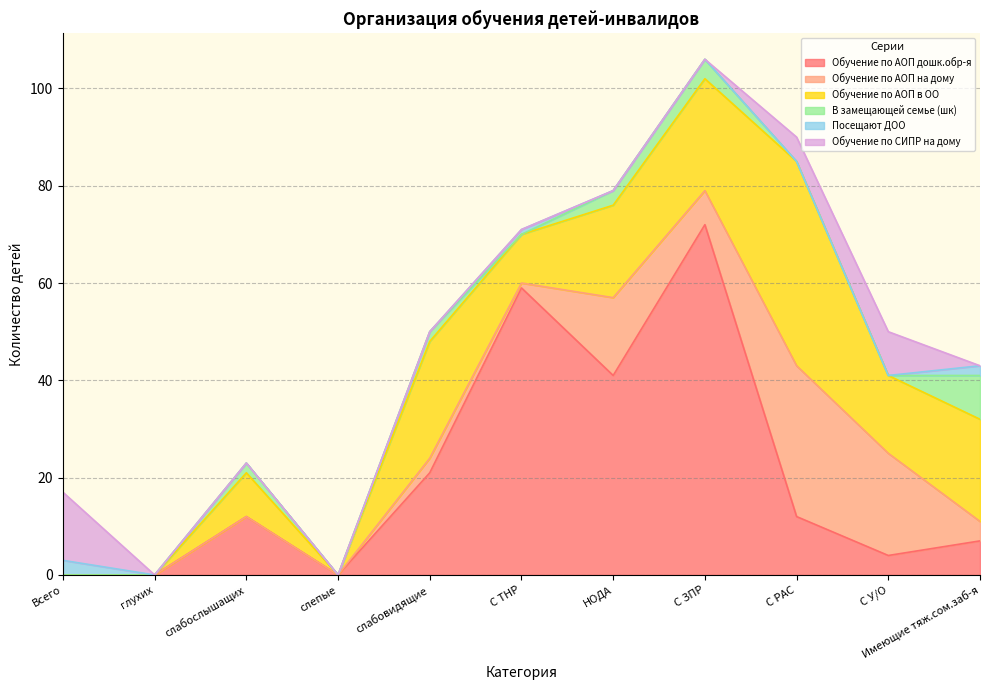

What is the sum of all Обучение по СИПР на дому values?

28